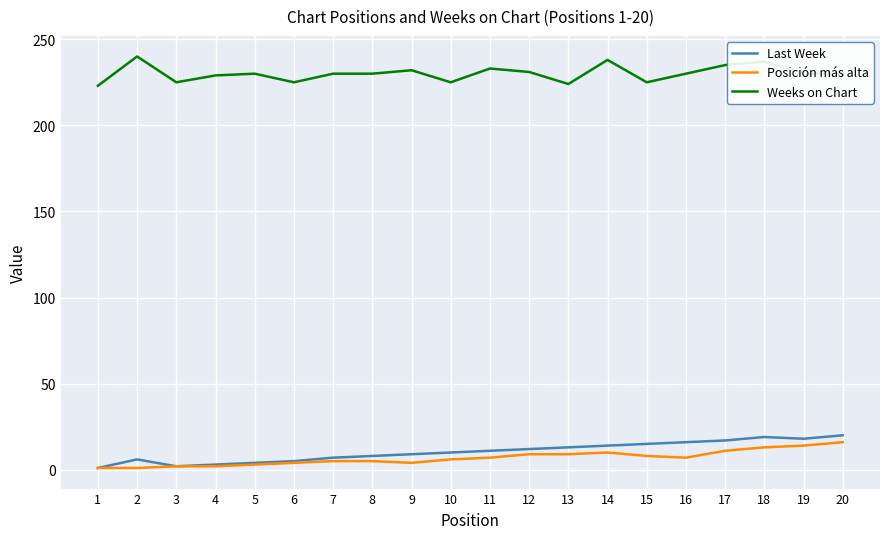

The value of Weeks on Chart at 12 is 231. True or false?

True